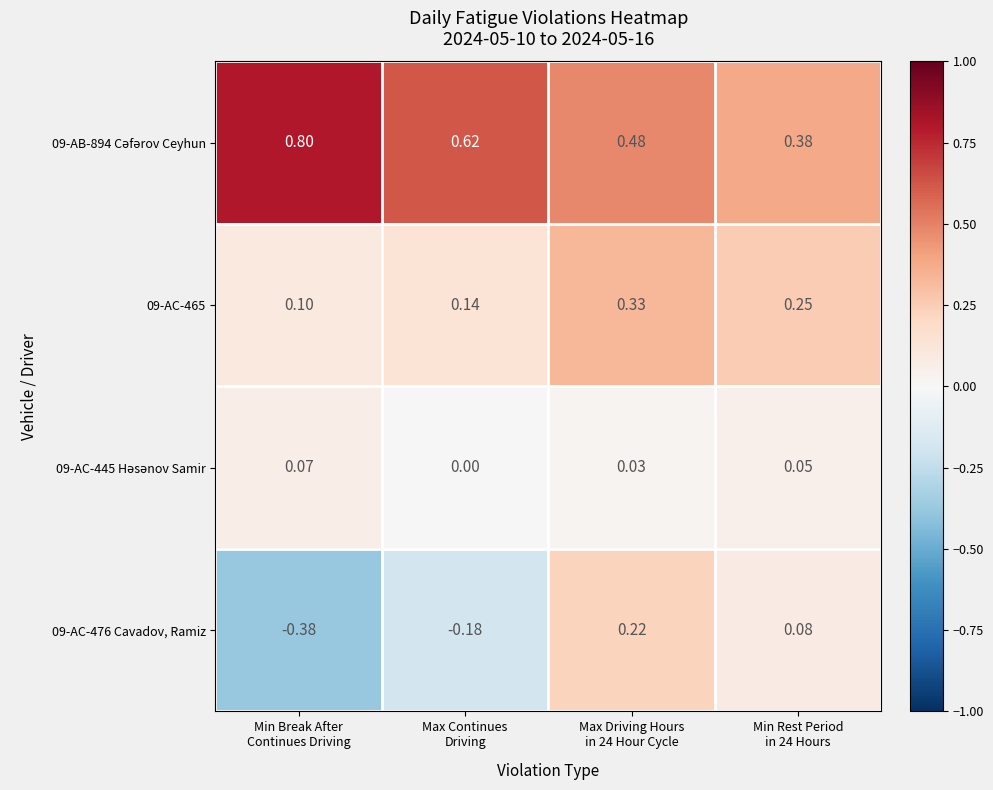

How many data points does each series have?

4